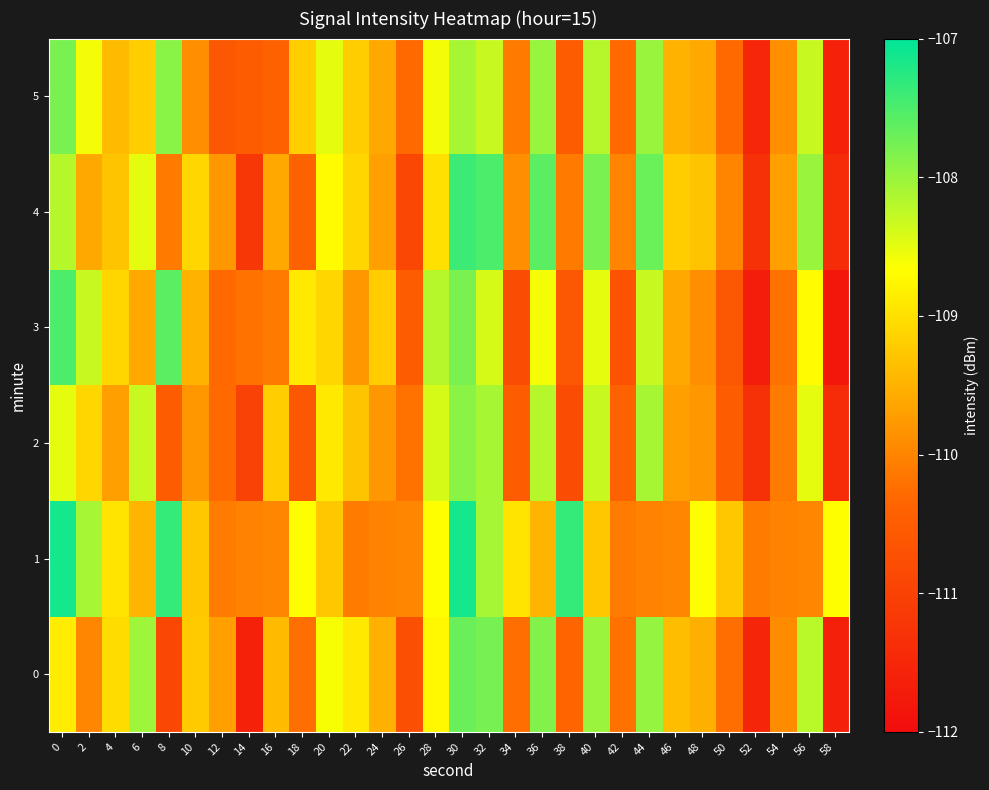

Rank the series at 14 from lowest to highest value.

0, 4, 2, 5, 3, 1